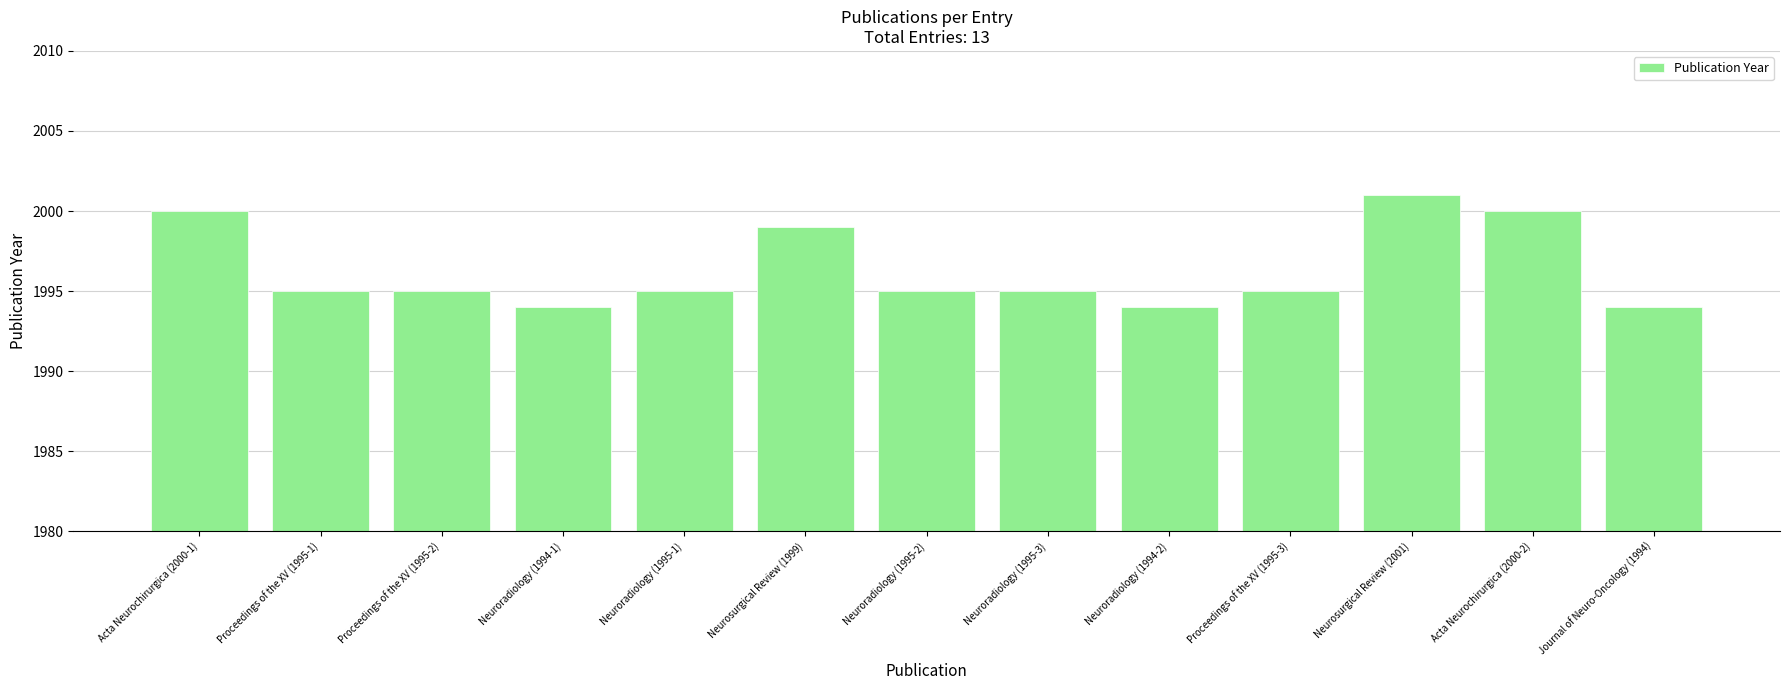

Reading right to left, extract all data points from this chart.

1994	2000	2001	1995	1994	1995	1995	1999	1995	1994	1995	1995	2000